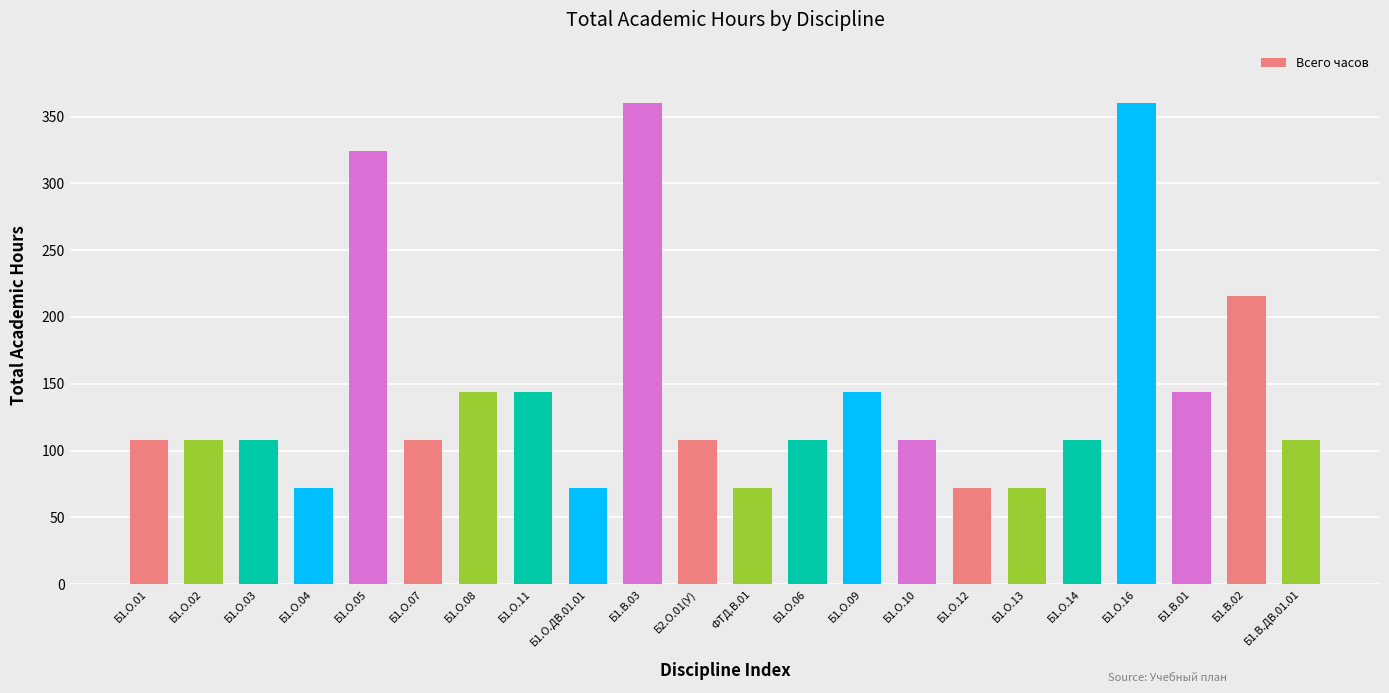

Reading left to right, transcribe all the data shown in this chart.

Б1.О.01=108	Б1.О.02=108	Б1.О.03=108	Б1.О.04=72	Б1.О.05=324	Б1.О.07=108	Б1.О.08=144	Б1.О.11=144	Б1.О.ДВ.01.01=72	Б1.В.03=360	Б2.О.01(У)=108	ФТД.В.01=72	Б1.О.06=108	Б1.О.09=144	Б1.О.10=108	Б1.О.12=72	Б1.О.13=72	Б1.О.14=108	Б1.О.16=360	Б1.В.01=144	Б1.В.02=216	Б1.В.ДВ.01.01=108